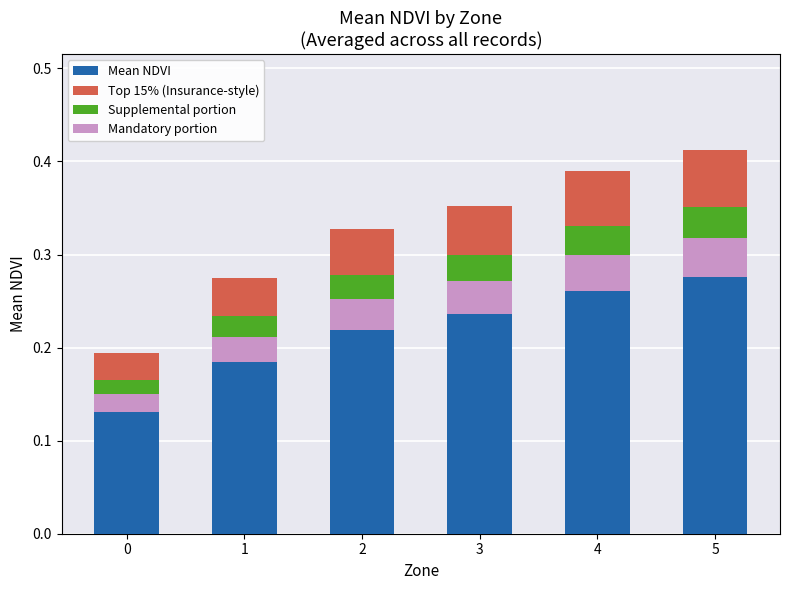

True or false: Top 15% (Insurance-style) has a value of 0.1 at 3.

True